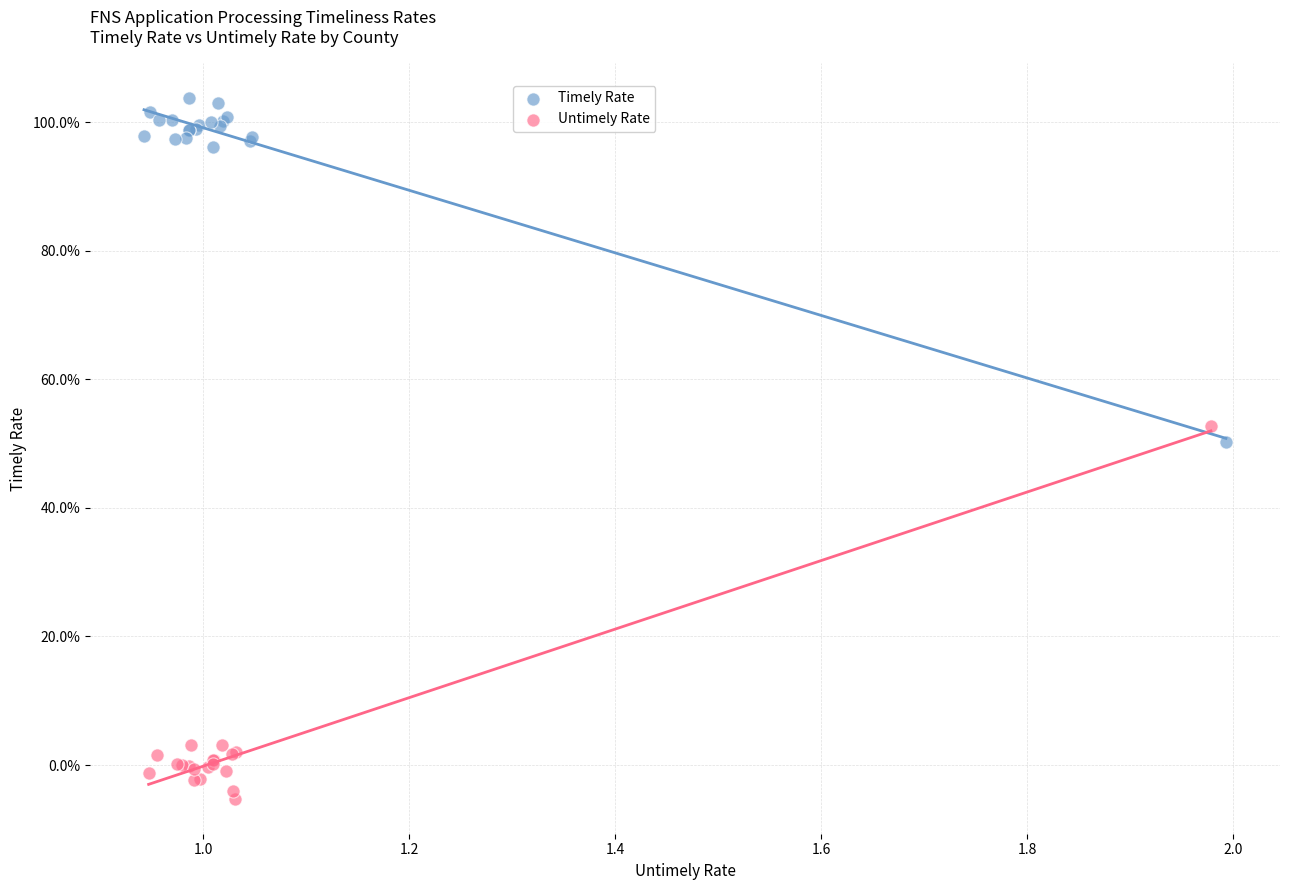

What are all the series names shown in the legend?

Timely Rate, Untimely Rate